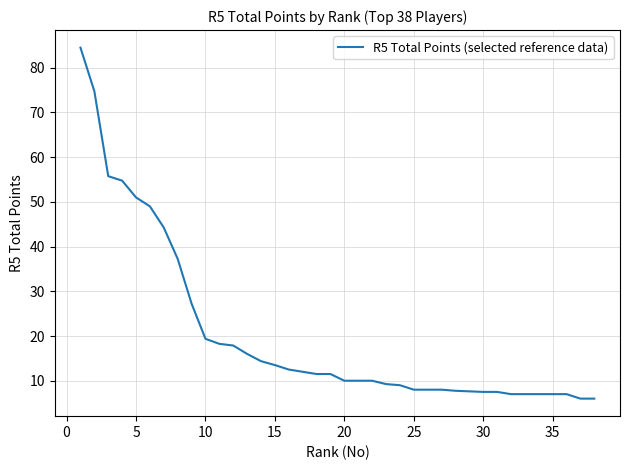

How many lines are shown in the chart?

1